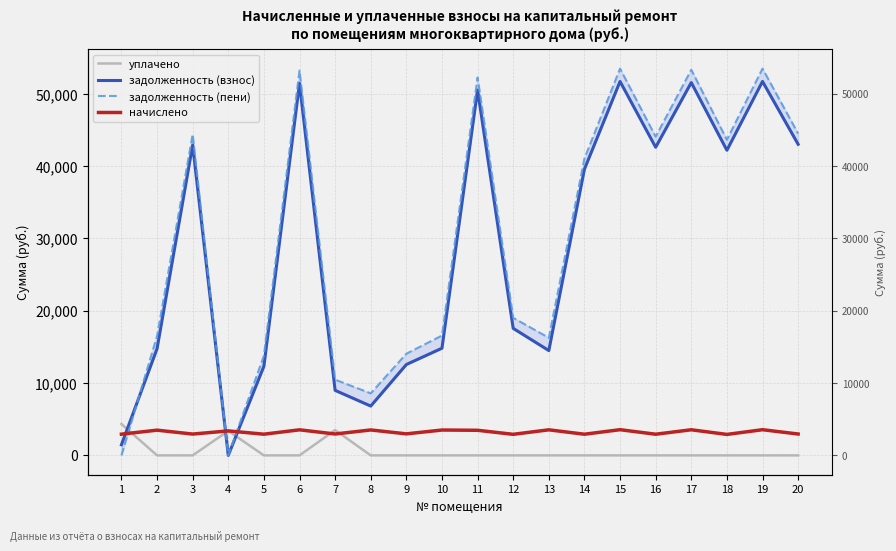

Which label corresponds to the largest value in the chart?

15